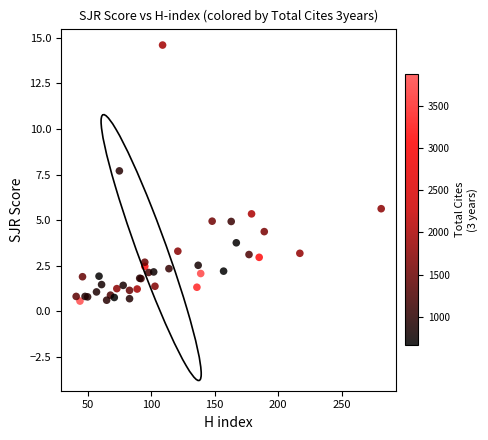

What Y value in the scatter plot is closest to 7?

7.7